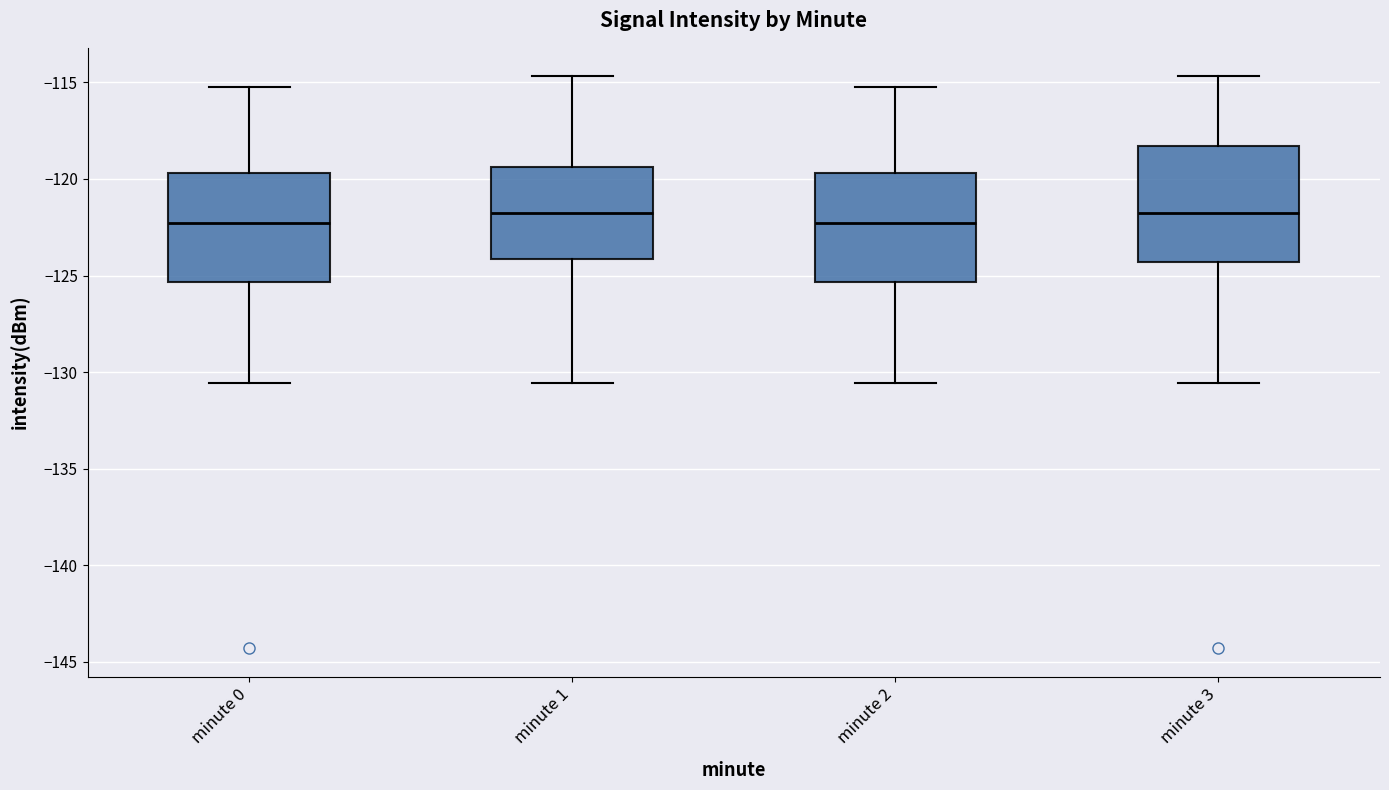

Where does the upper whisker of the box for minute 3 end on the y-axis? The values are not printed on the chart, so give them approximately, as read against the axis.

-114.5